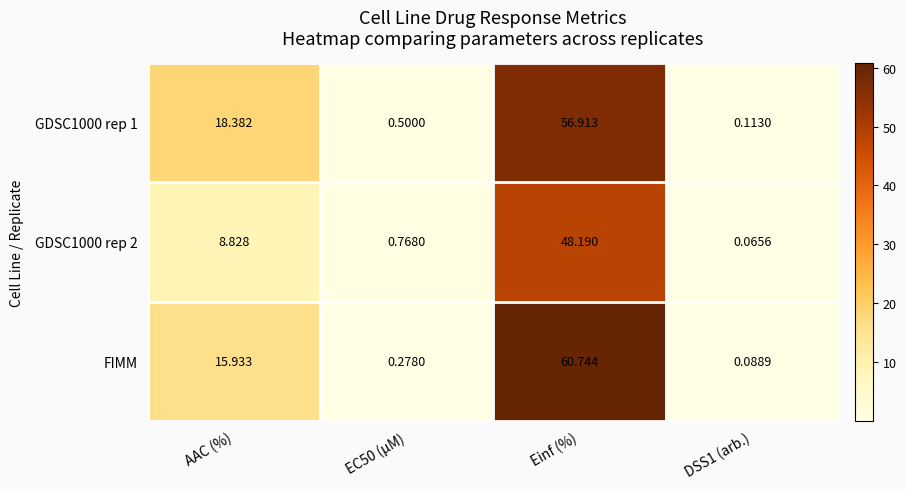

Which category has the lowest value across all series?

DSS1 (arb.)